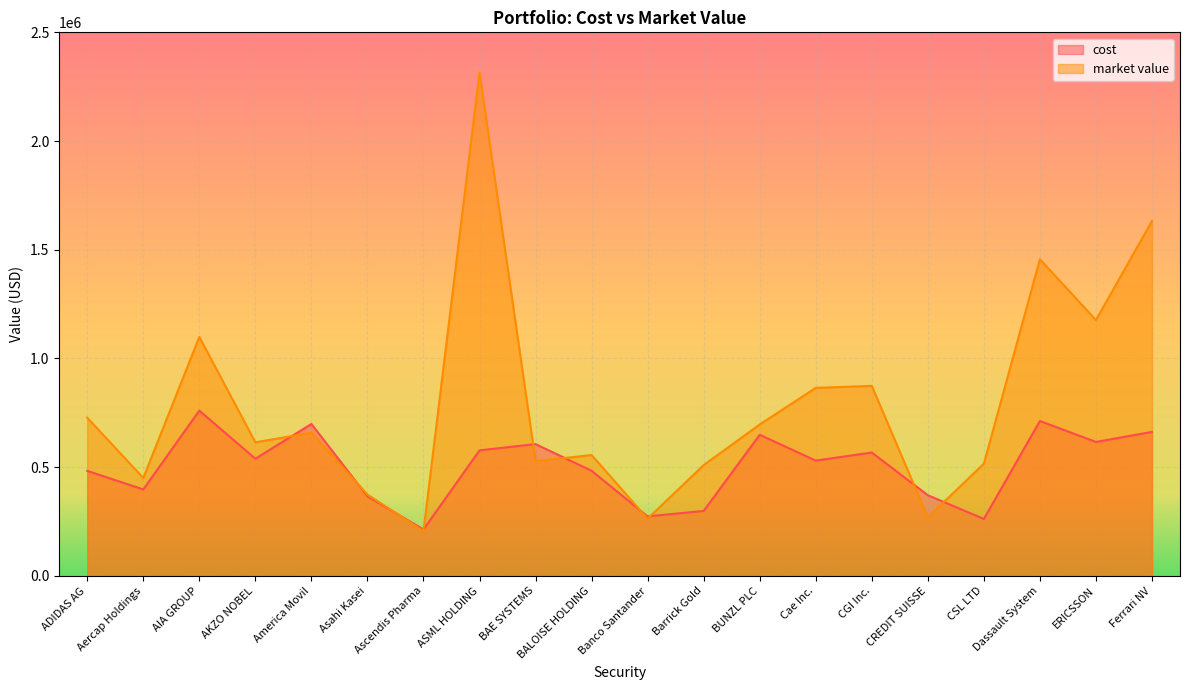

How many interior local valleys does the market value series have?

7